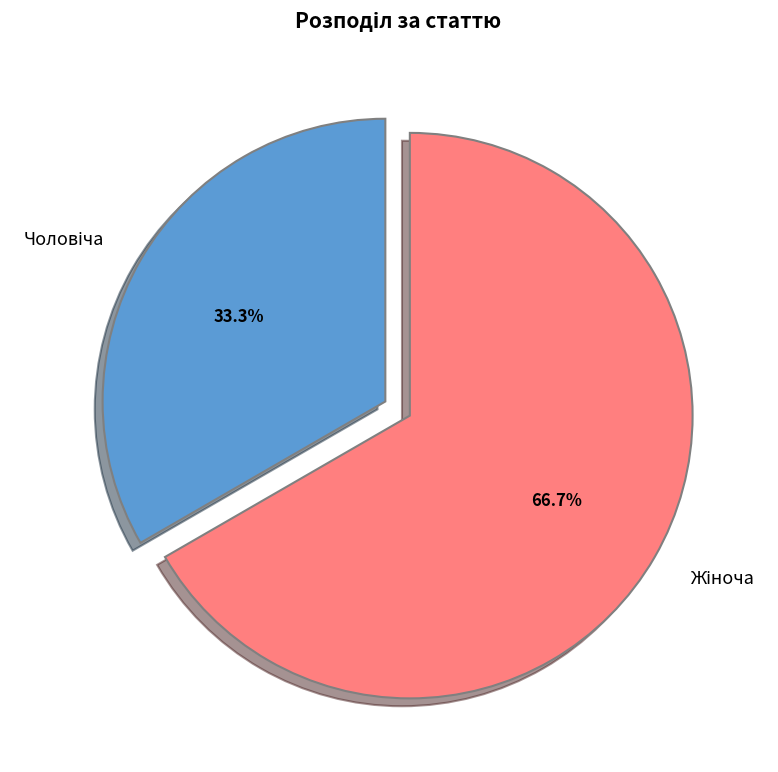

Does any single category account for the majority?

Yes